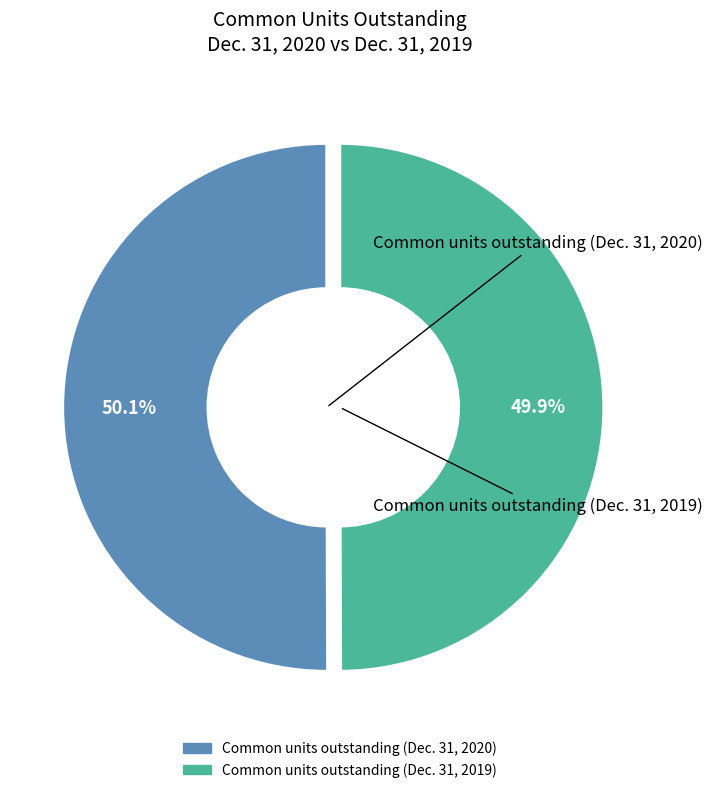

True or false: Common units outstanding (Dec. 31, 2020) accounts for 58% of the total.

False